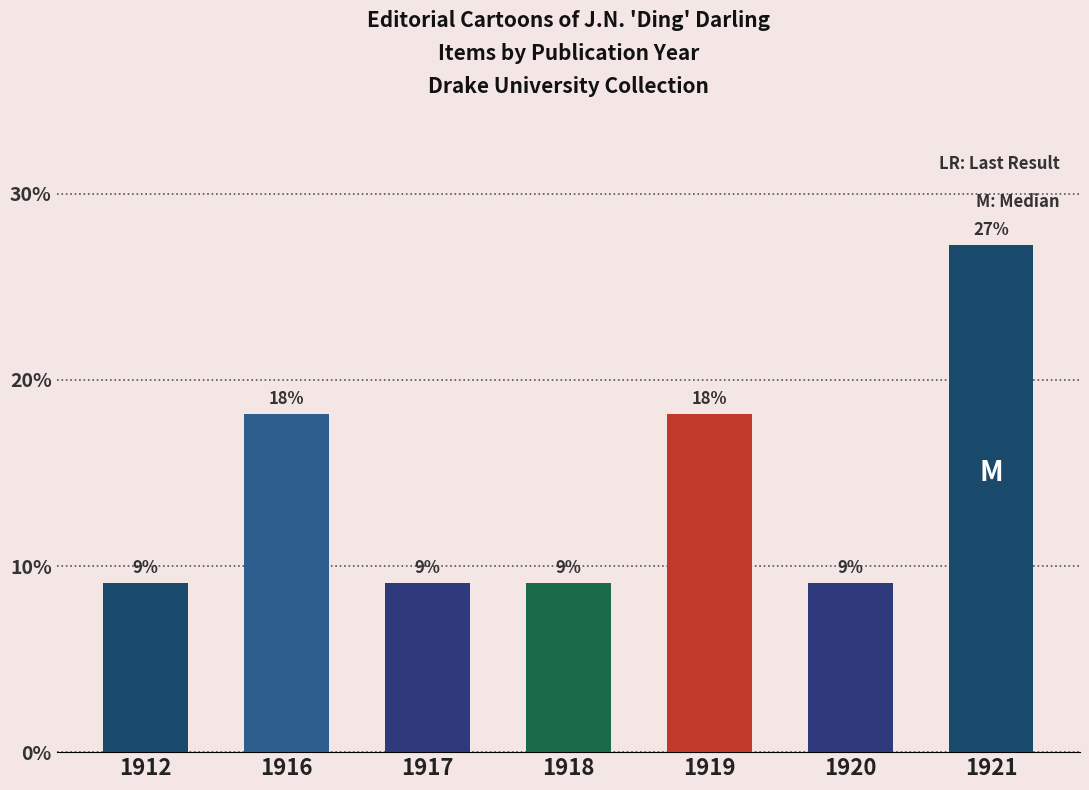

How many bars are there in total?

7